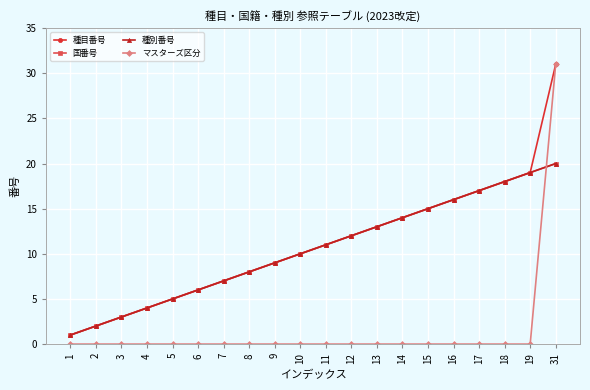

Does the chart have visible grid lines?

Yes